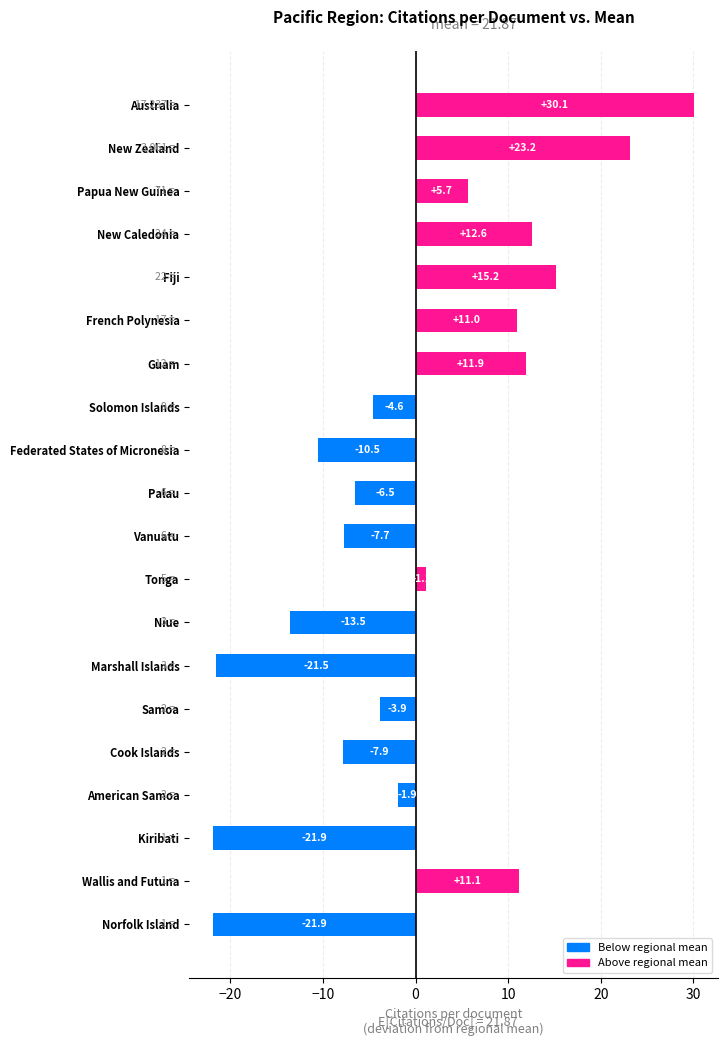

Reading top to bottom, list all the values displayed in this chart.

Australia=30.1	New Zealand=23.2	Papua New Guinea=5.7	New Caledonia=12.6	Fiji=15.2	French Polynesia=11.0	Guam=11.9	Solomon Islands=-4.6	Federated States of Micronesia=-10.5	Palau=-6.5	Vanuatu=-7.7	Tonga=1.1	Niue=-13.5	Marshall Islands=-21.5	Samoa=-3.9	Cook Islands=-7.9	American Samoa=-1.9	Kiribati=-21.9	Wallis and Futuna=11.1	Norfolk Island=-21.9